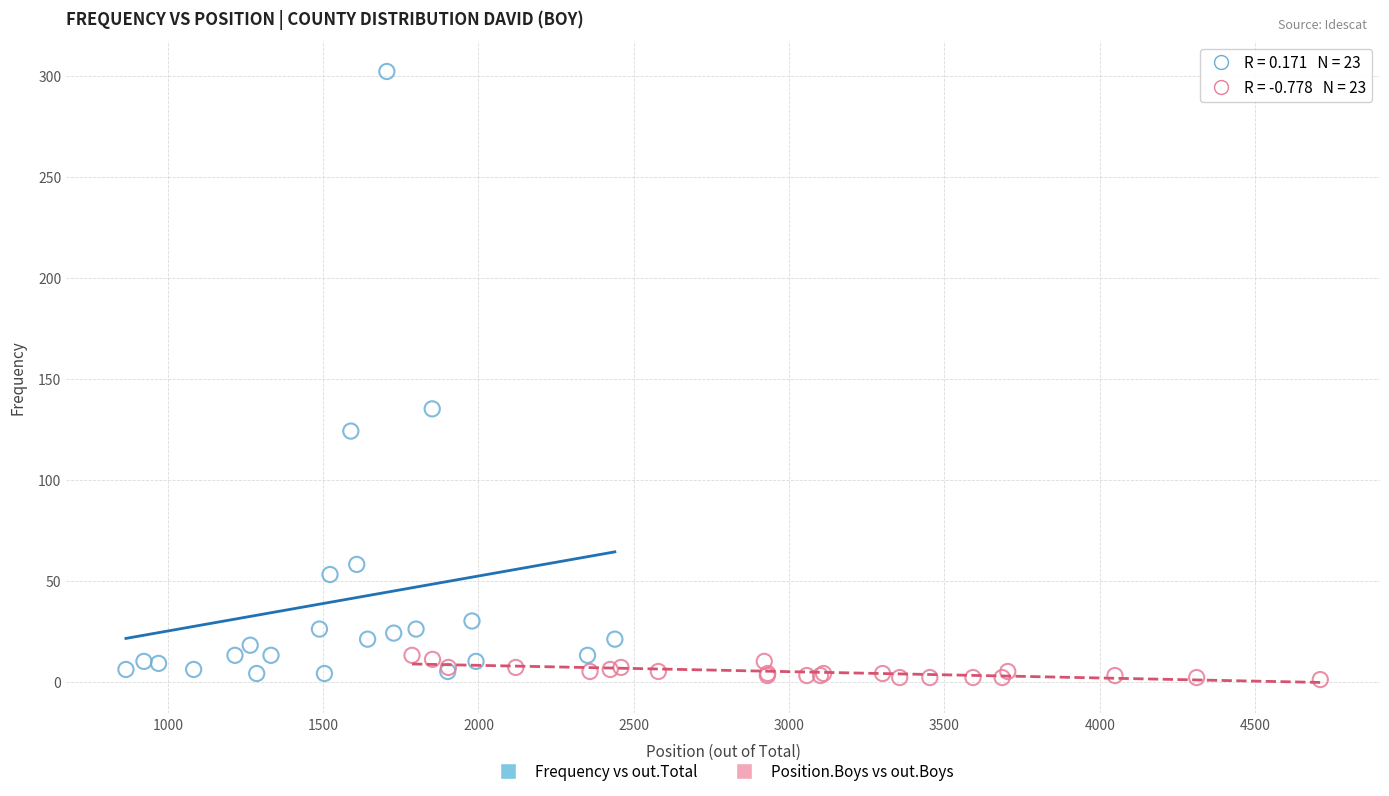

Which series reaches the maximum Y coordinate?

Frequency vs out.Total